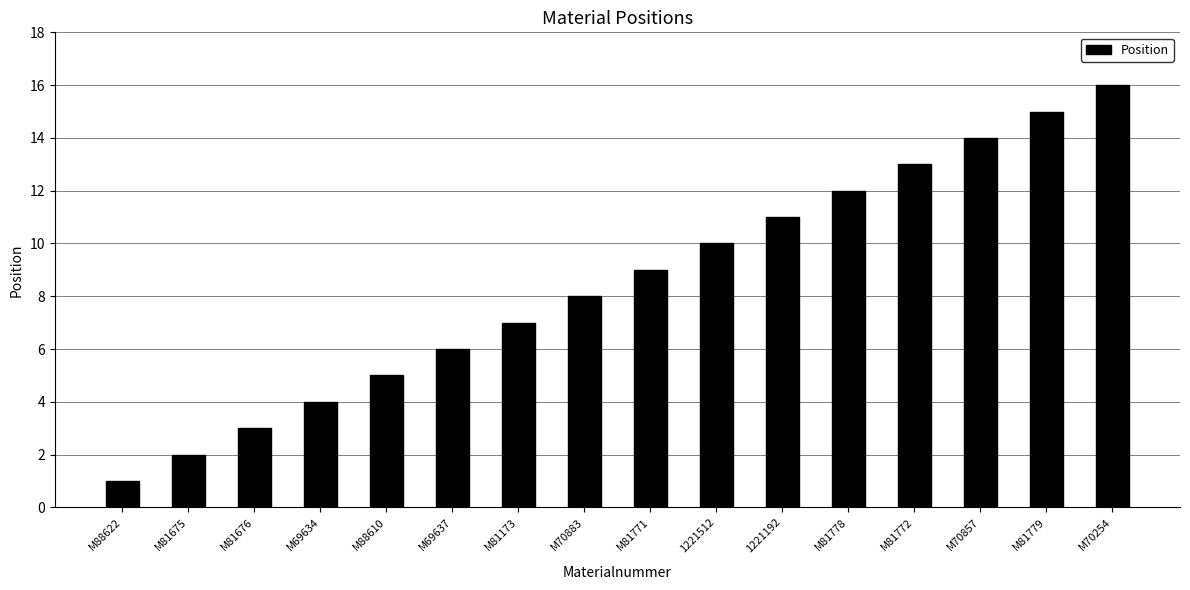

Rank the categories by value from highest to lowest.

M70254, M81779, M70857, M81772, M81778, 1221192, 1221512, M81771, M70883, M81173, M69637, M88610, M69634, M81676, M81675, M88622